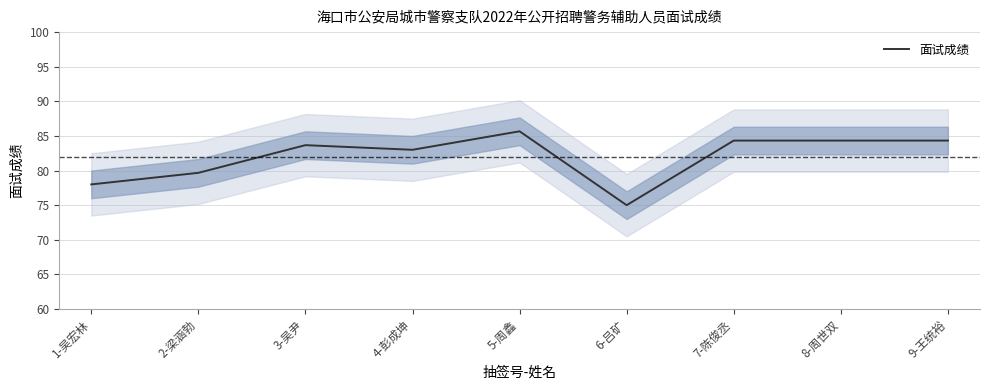

Rank the categories by value from lowest to highest.

6-吕矿, 1-吴宏林, 2-梁涵勃, 4-彭成坤, 3-吴尹, 7-陈俊丞, 8-周世双, 9-王统裕, 5-周鑫